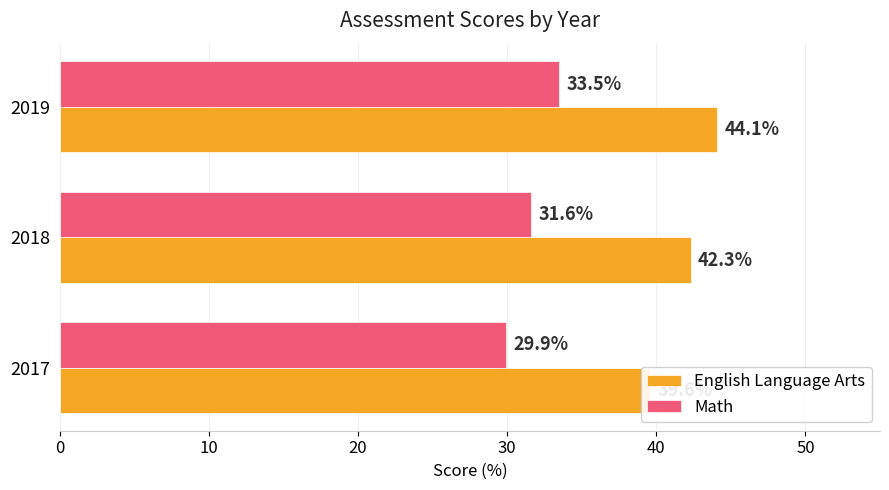

Which series changed the most between 2017 and 2019?

English Language Arts